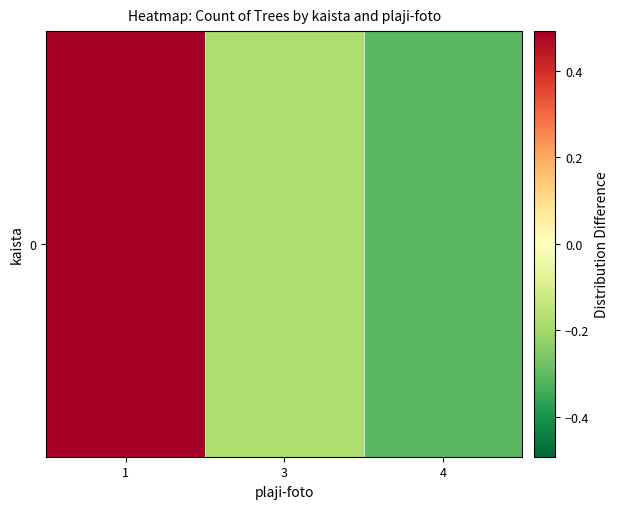

At which label is the value closest to 0?

3